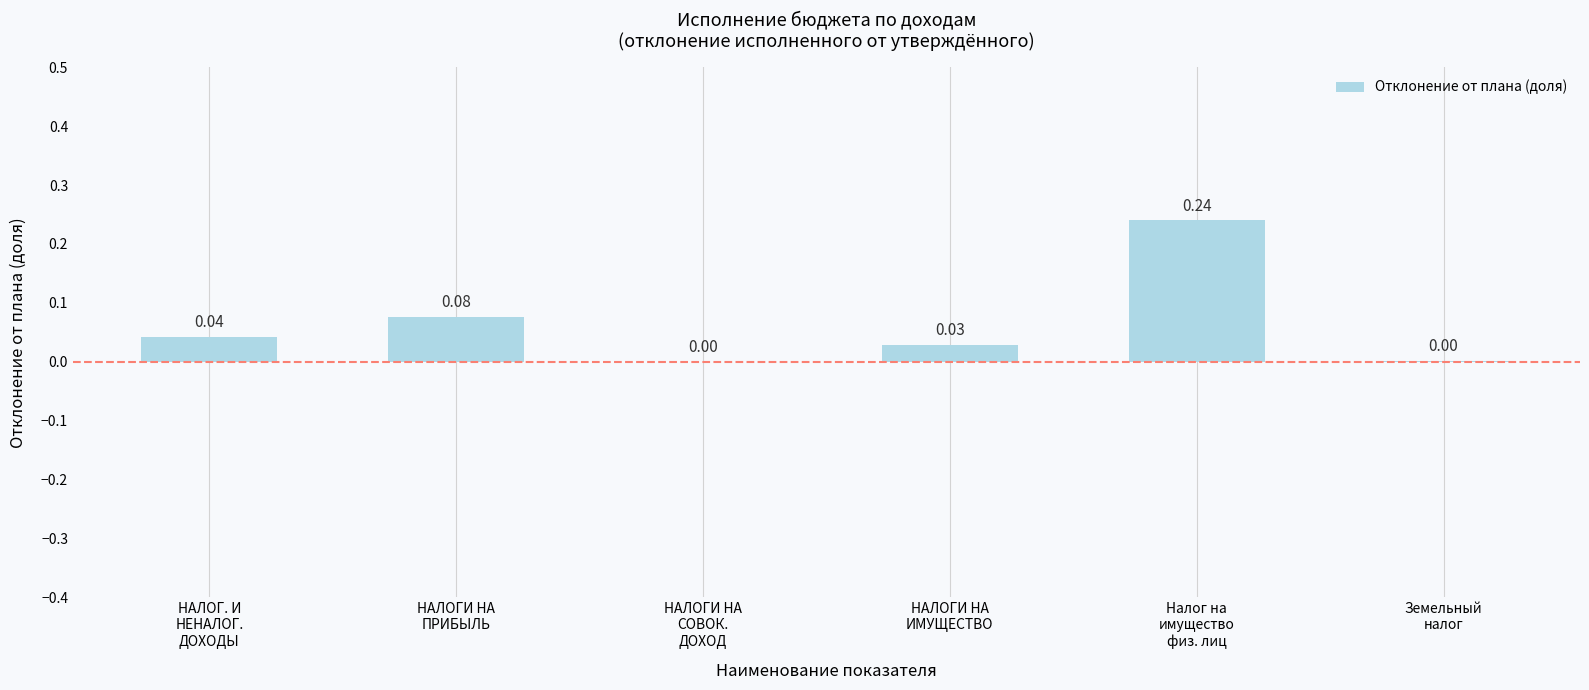

What is the sum of all values?

0.4